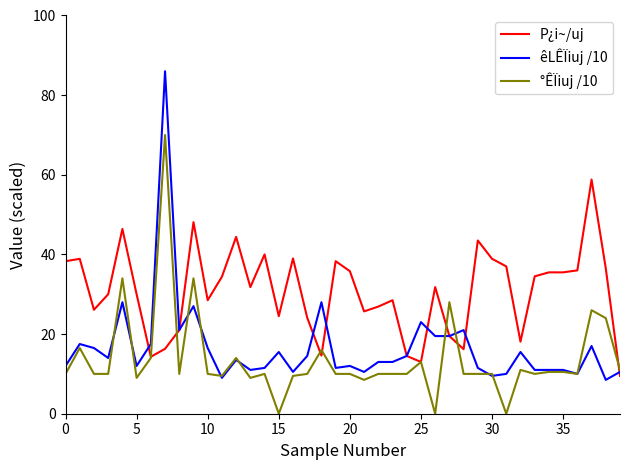

Rank the series by their maximum value, from highest to lowest.

êLÊÏiuj /10, °ÊÏiuj /10, P¿i~/uj